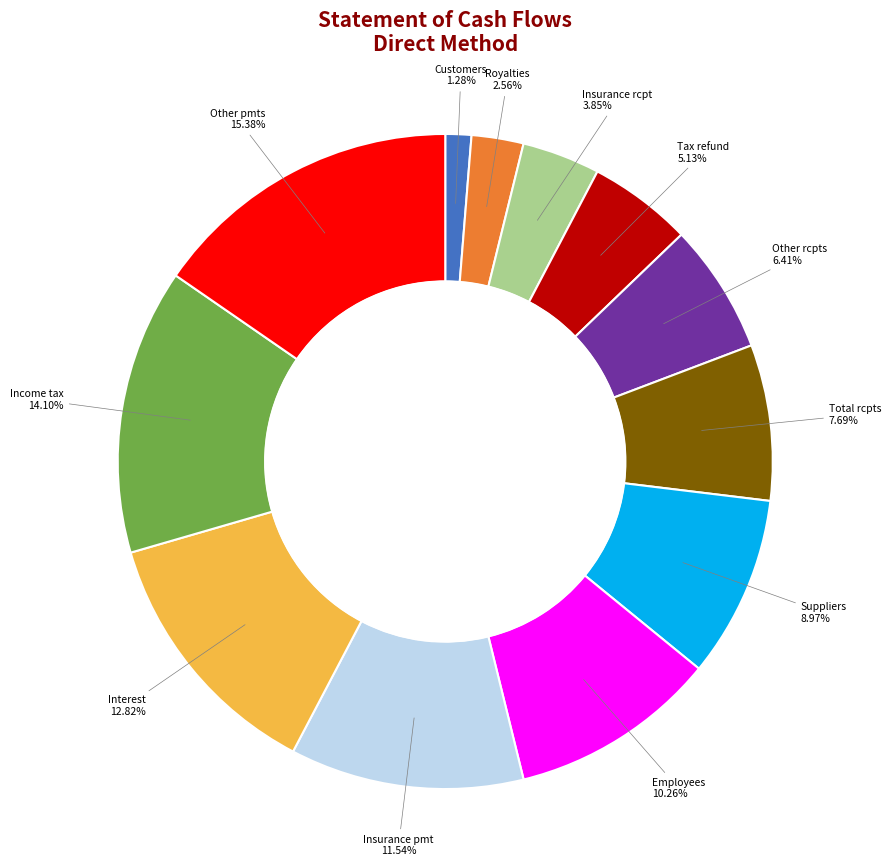

Is there any slice that represents more than half of the pie?

No